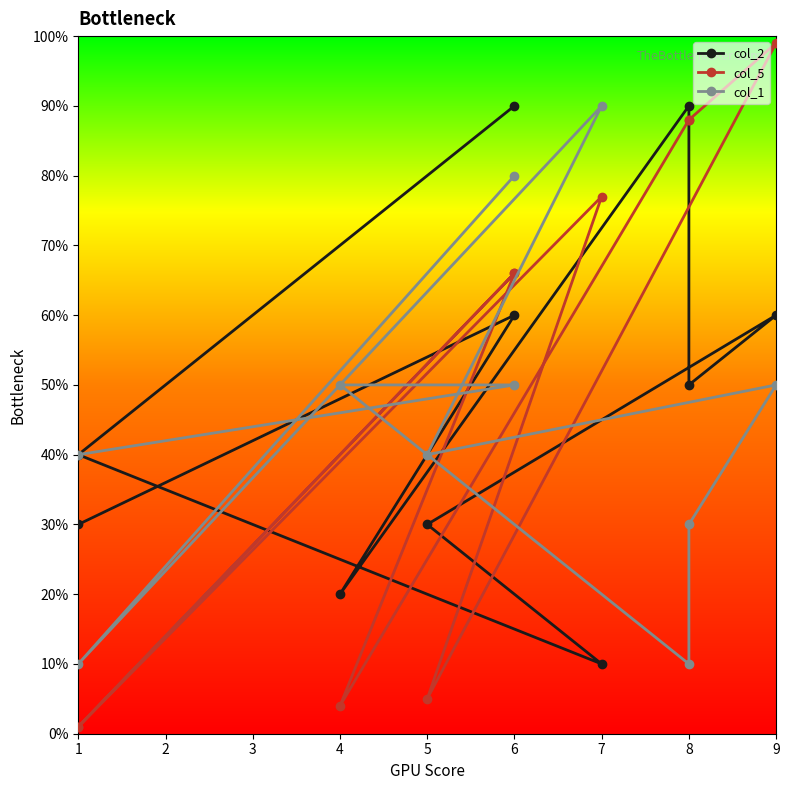

True or false: col_2 has more than 0 points higher than both neighbors.

True